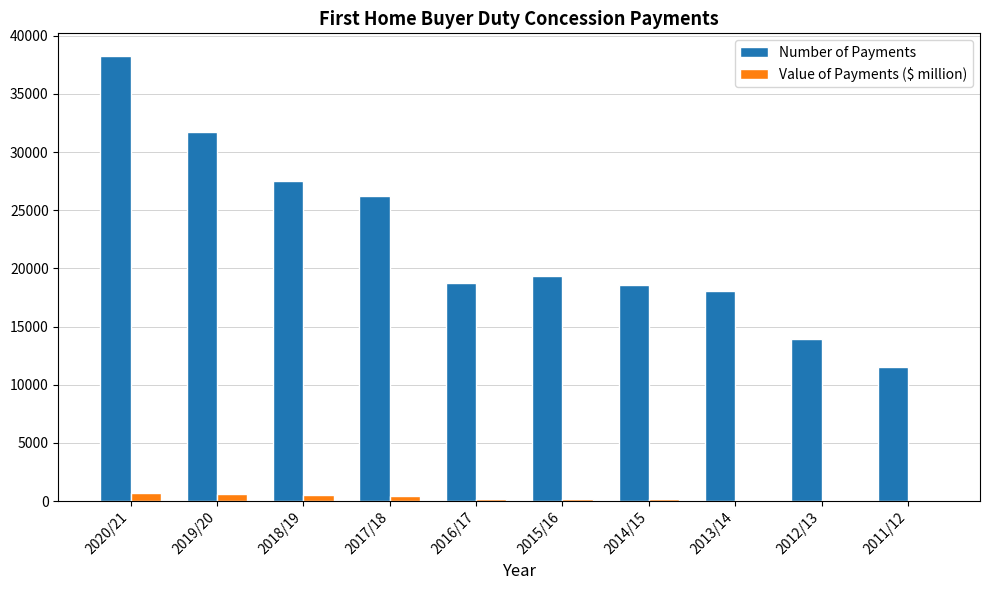

What is the spread (max minus min) of values at 2018/19?

26991.5